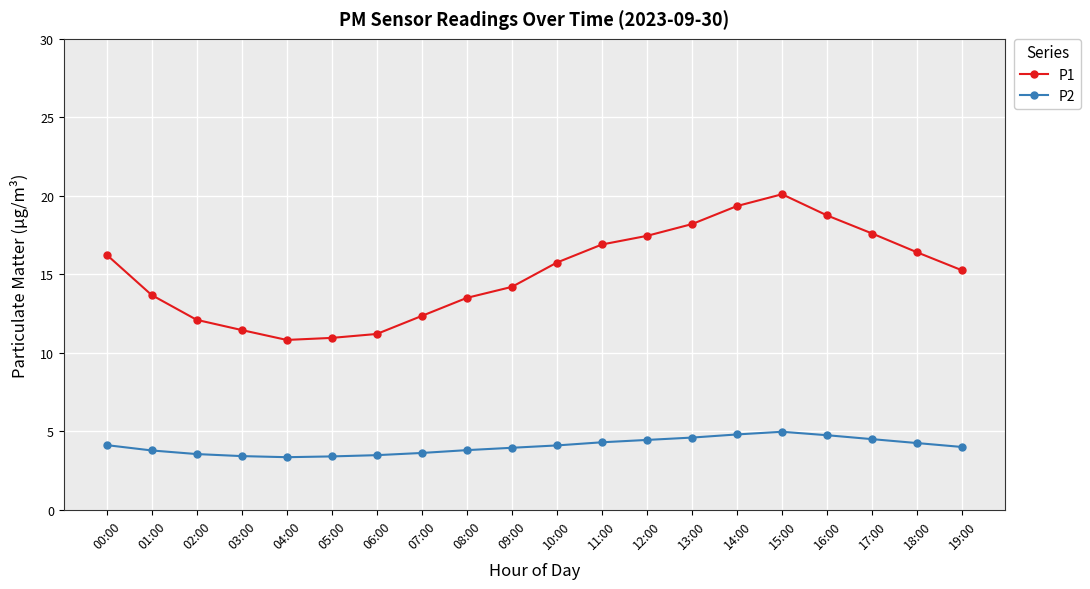

Where does the P1 series first go above 15?

00:00